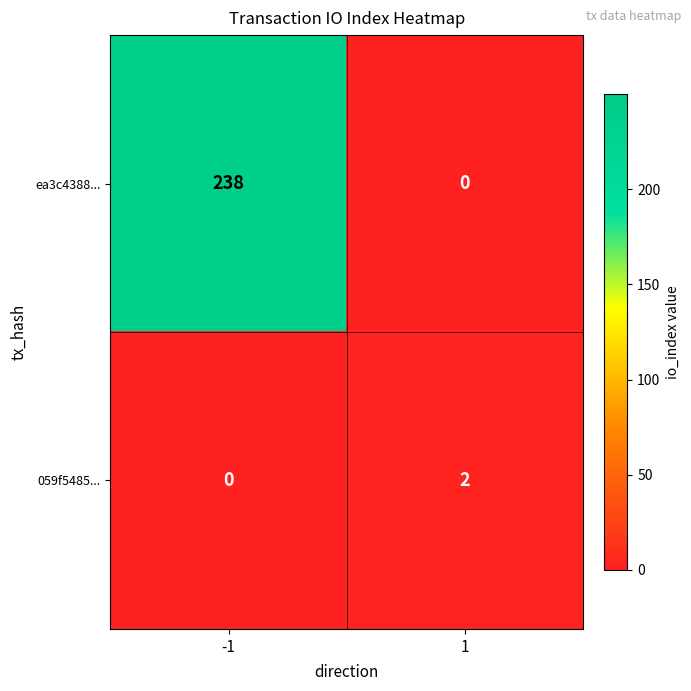

Between -1 and 1, which series saw the biggest shift?

ea3c4388...